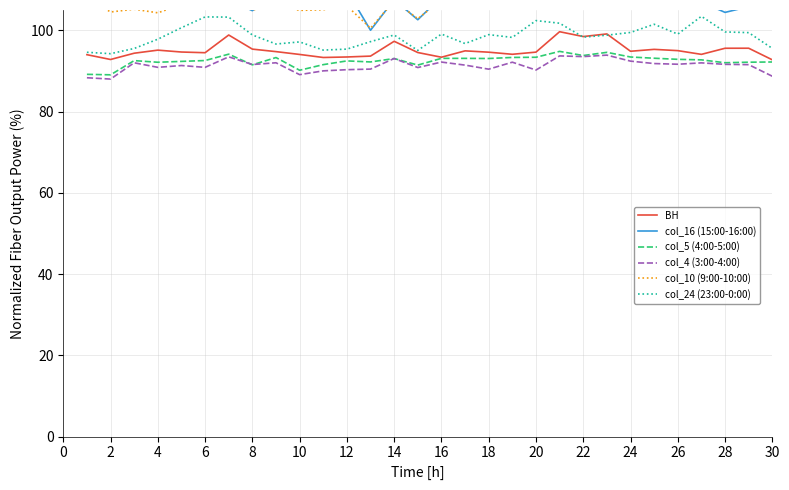

After their last crossing, which series has the higher values: col_16 (15:00-16:00) or col_10 (9:00-10:00)?

col_10 (9:00-10:00)